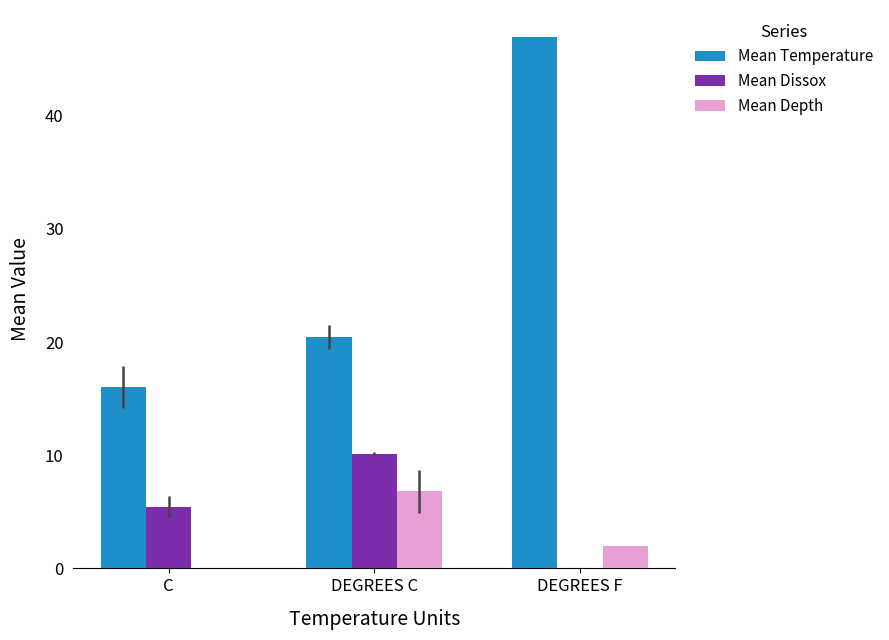

The Mean Temperature series shows 16.0 at C. True or false?

True